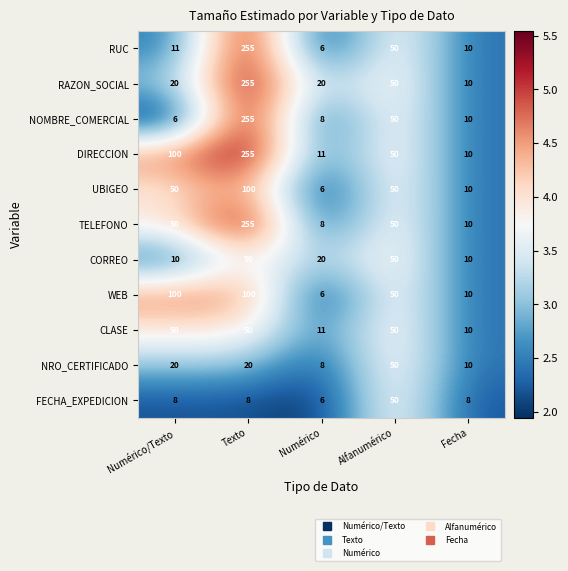

What is the total value across all series at Texto?

1603